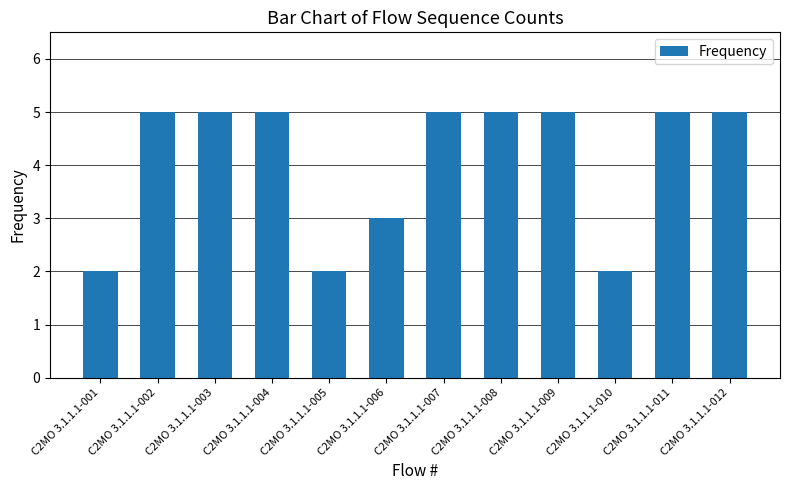

What is the change in value from C2MO 3.1.1.1-001 to C2MO 3.1.1.1-002?

+3